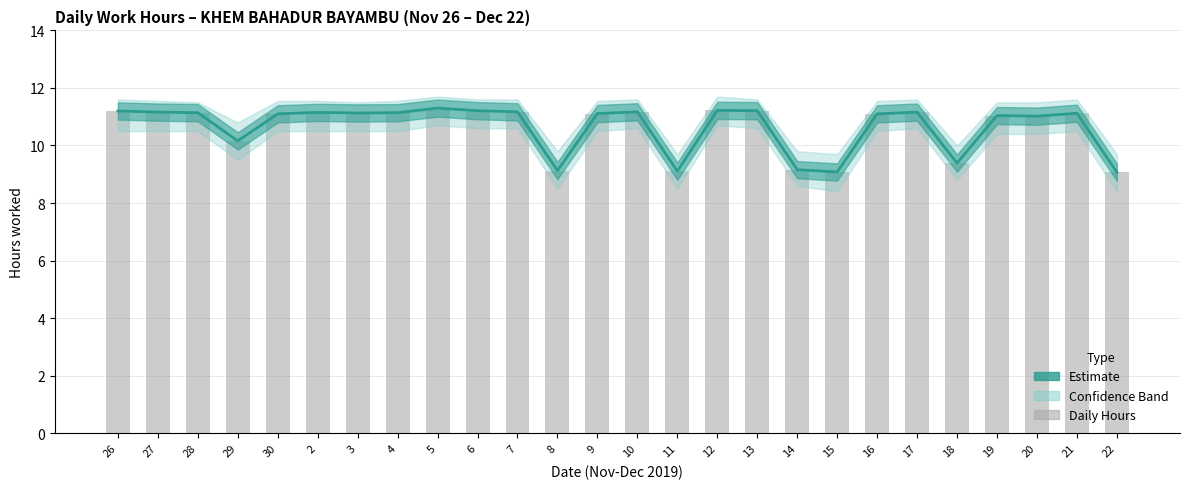

The Daily Hours (raw) series shows 9.4 at 18. True or false?

True